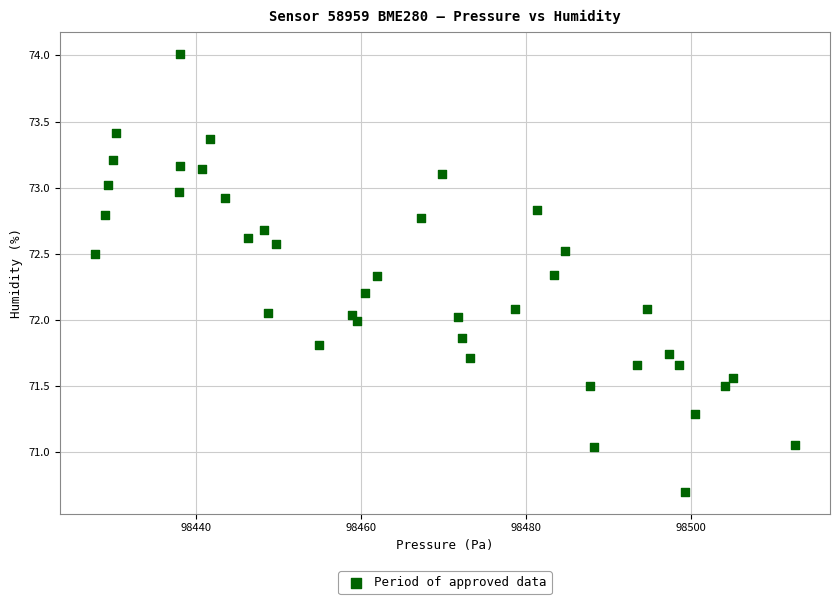

What is the range of Y values (max minus min)?

3.3